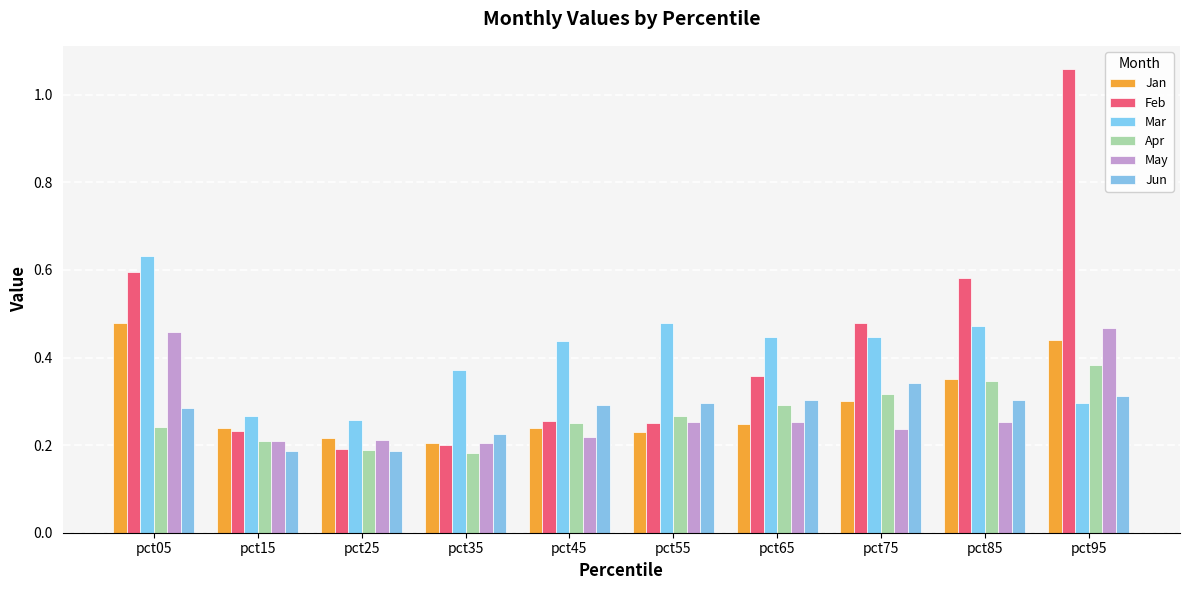

What is the greatest value displayed?

1.1